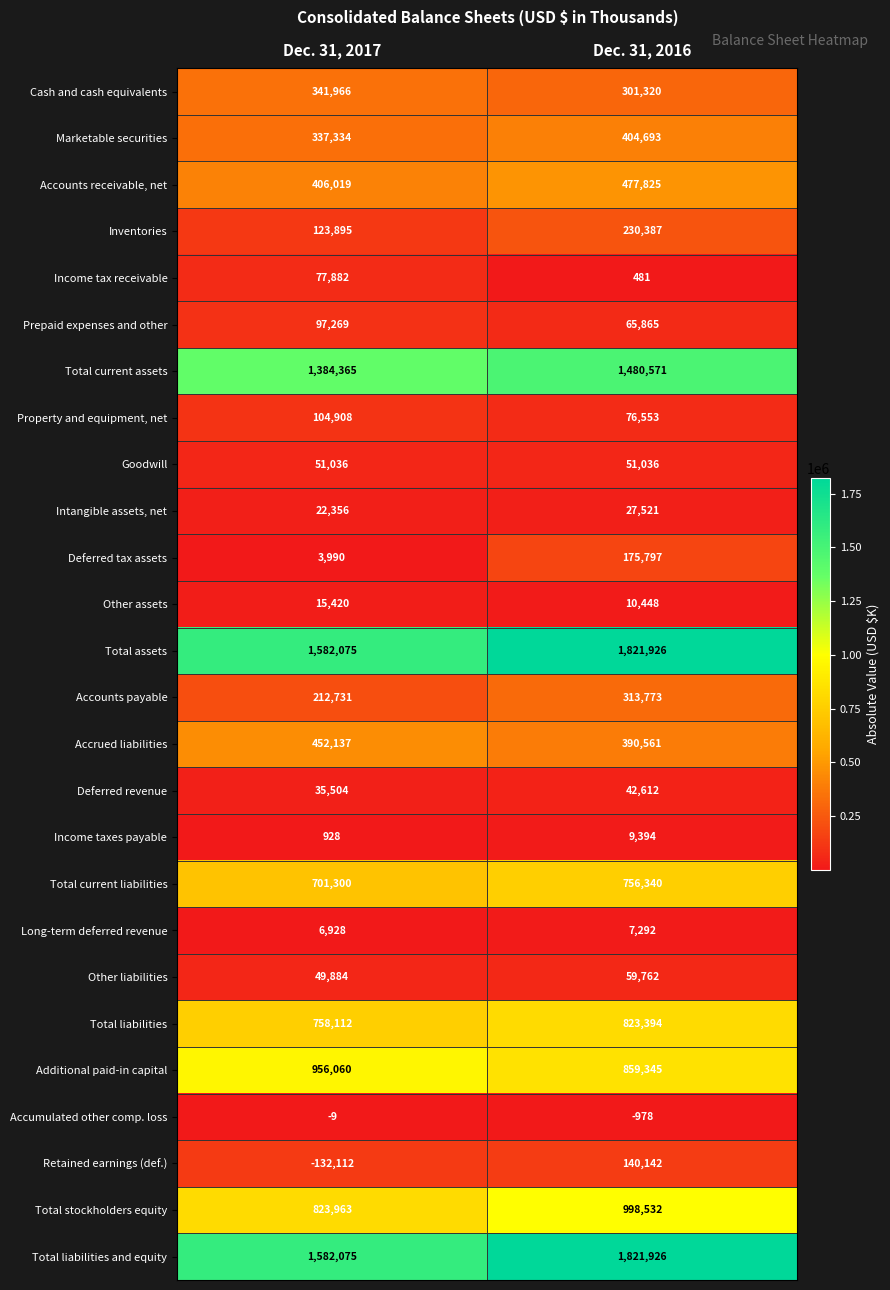

Rank the categories by Long-term deferred revenue value from lowest to highest.

Dec. 31, 2017, Dec. 31, 2016